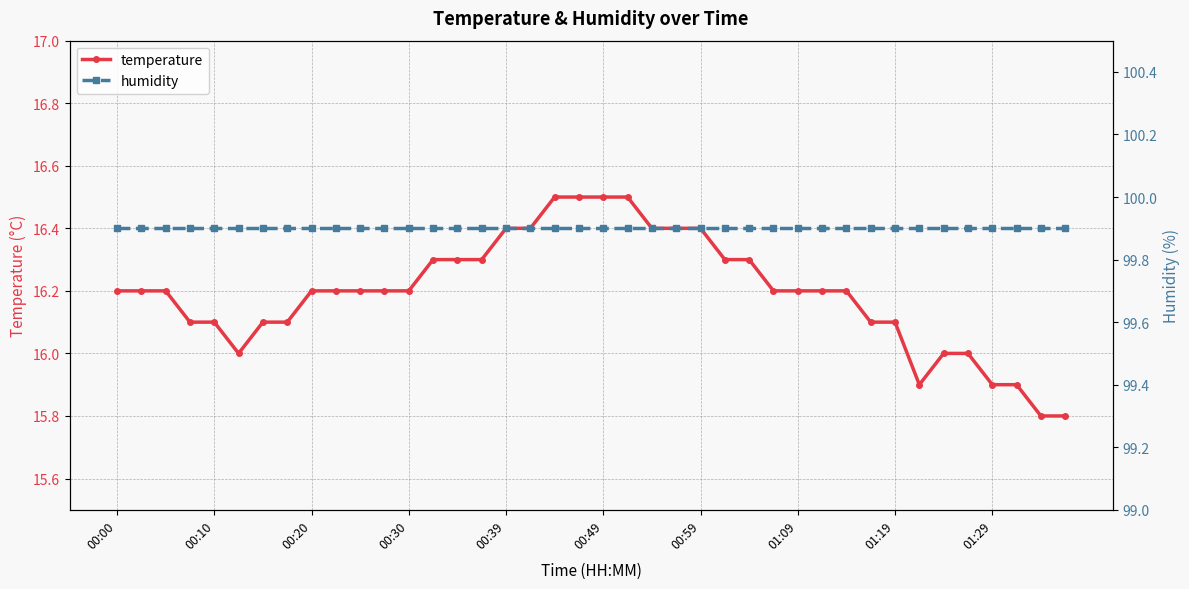

The value of humidity at 23 is 152.9. True or false?

False